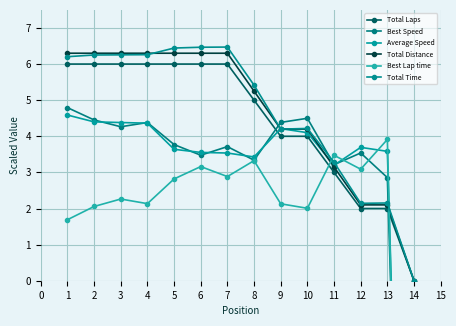

Is it true that Total Time equals 5.7 at 10?

False